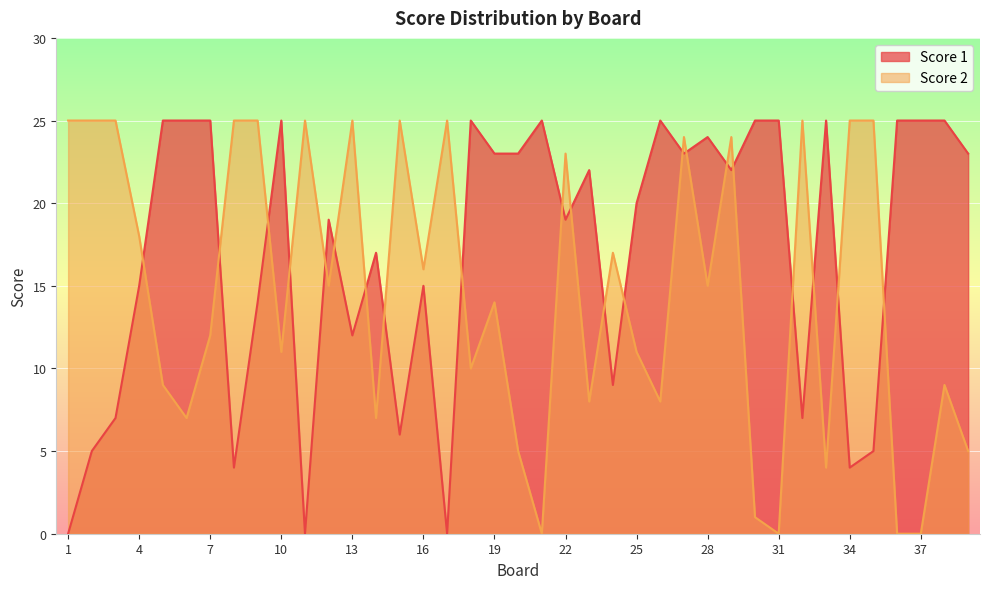

What is the average value of the Score 2 series?

15